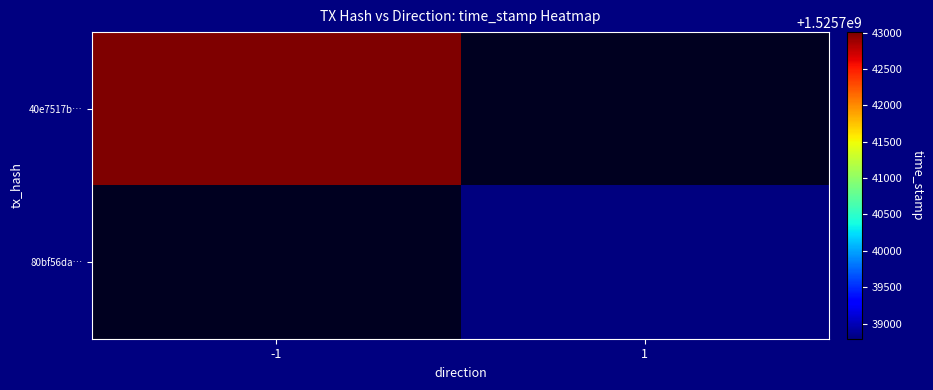

Which has a higher value, 1 or -1?

-1